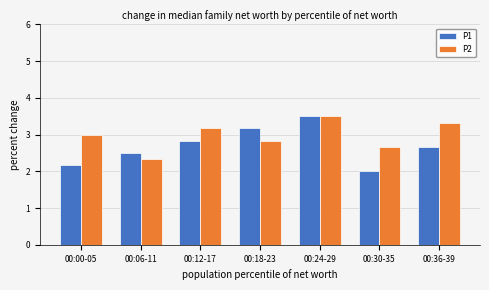

What is the label of the 6th bar from the left?

00:30-35